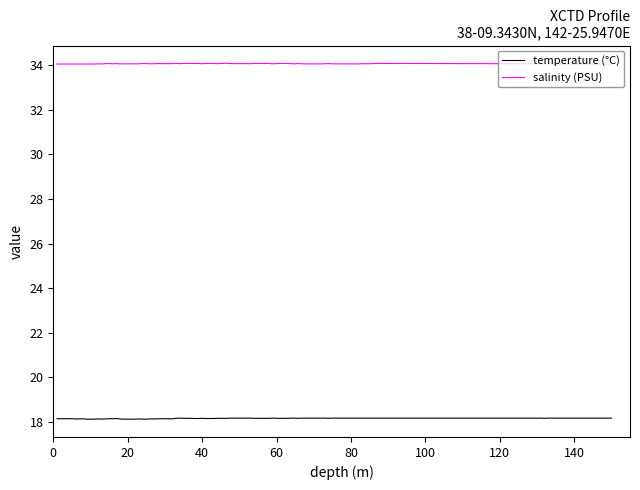

True or false: temperature (°C) and salinity (PSU) intersect in this chart.

False